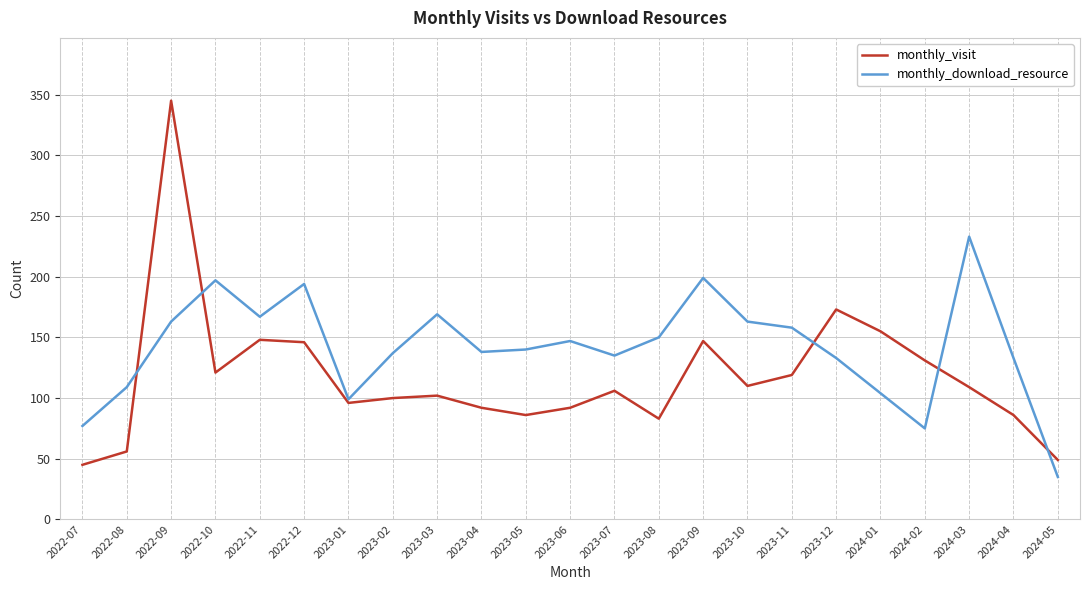

Does the chart have visible grid lines?

Yes